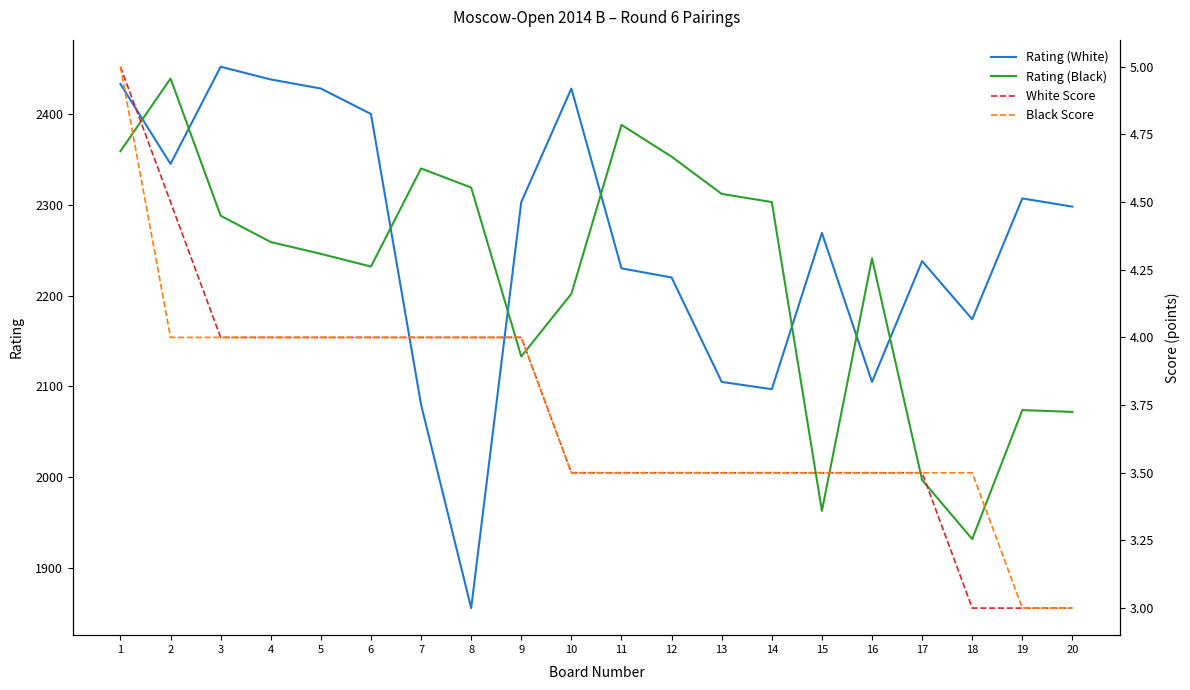

Is it true that Rating (White) equals 2238.0 at 17?

True